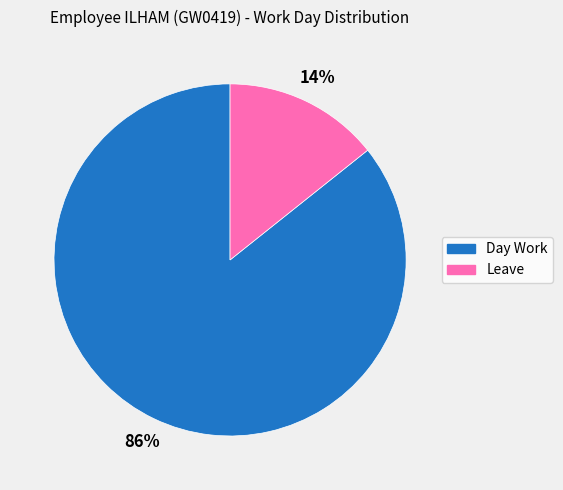

How many segments does this pie chart have?

2